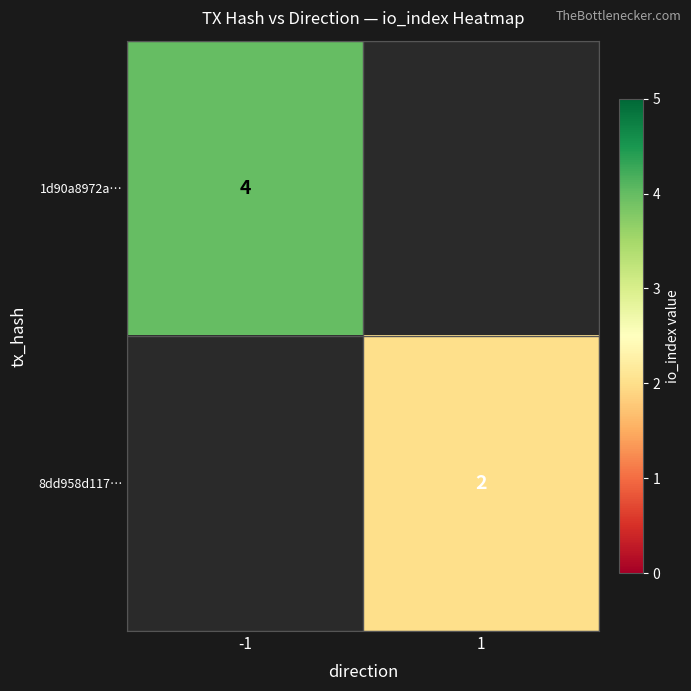

Is the value of 8dd958d117… at 1 greater than the value of 1d90a8972a… at -1?

No